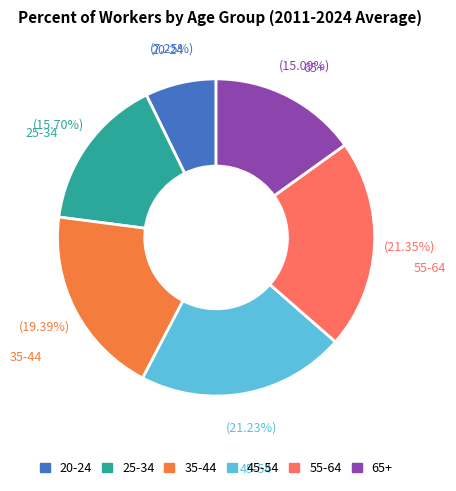

Which has a higher value, 25-34 or 55-64?

55-64